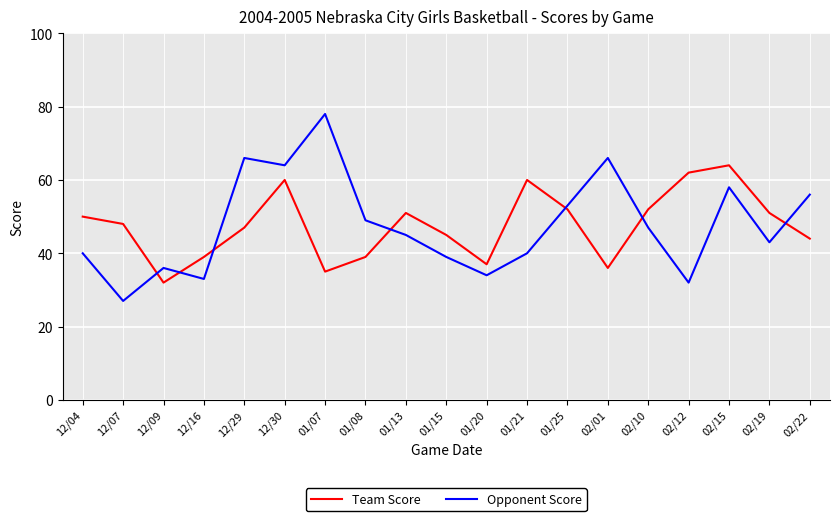

True or false: Opponent Score has a value of 27 at 12/07.

True